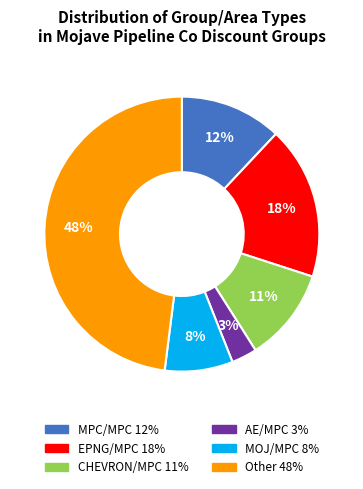

To the nearest percent, what is the average slice percentage?

17%